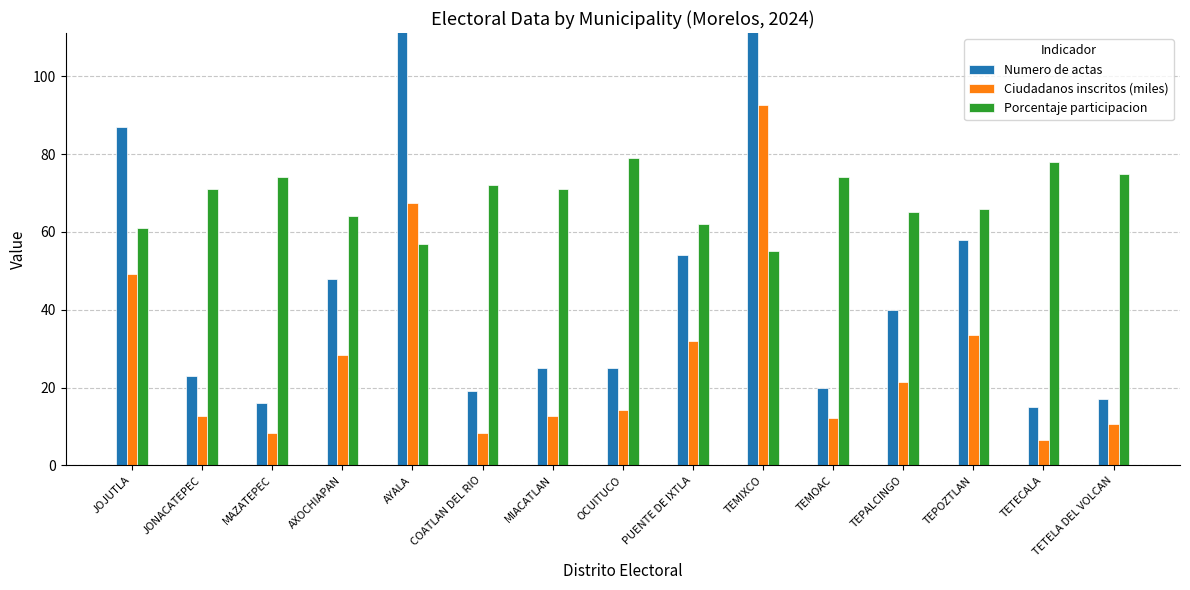

What is the greatest value displayed?

151.0